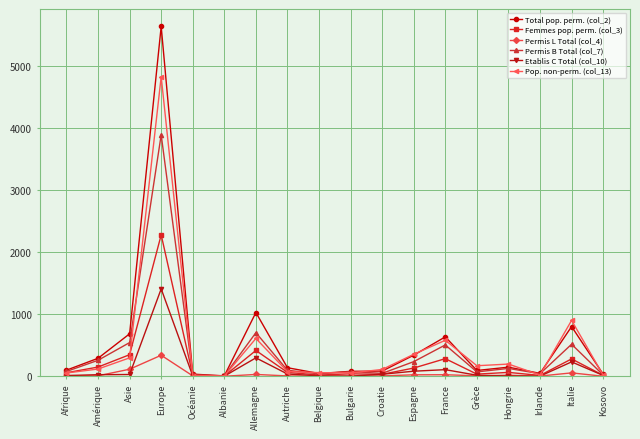

What position from the left is Bulgarie?

10